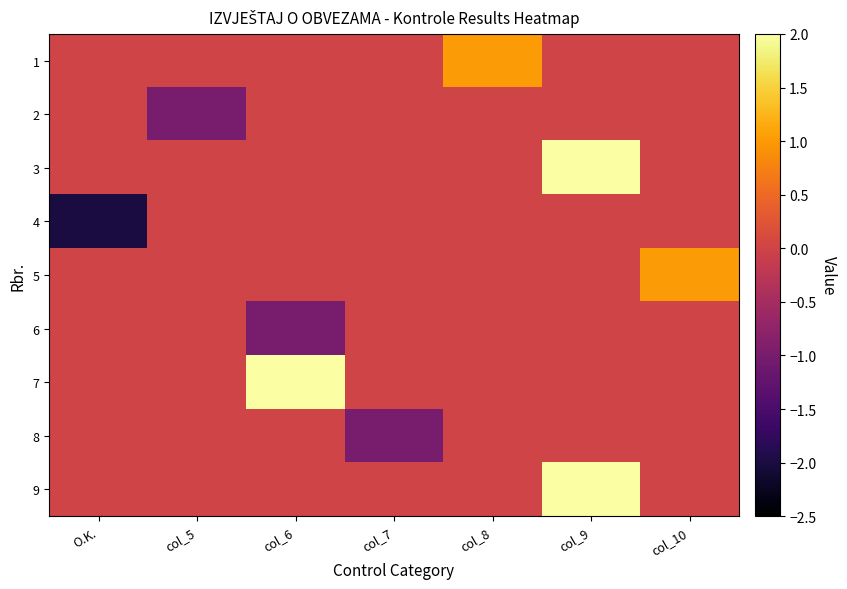

Reading left to right, what are all the values shown in this chart?

1: O.K.=0	col_5=0	col_6=0	col_7=0	col_8=1	col_9=0	col_10=0
2: O.K.=0	col_5=-1	col_6=0	col_7=0	col_8=0	col_9=0	col_10=0
3: O.K.=0	col_5=0	col_6=0	col_7=0	col_8=0	col_9=2	col_10=0
4: O.K.=-2	col_5=0	col_6=0	col_7=0	col_8=0	col_9=0	col_10=0
5: O.K.=0	col_5=0	col_6=0	col_7=0	col_8=0	col_9=0	col_10=1
6: O.K.=0	col_5=0	col_6=-1	col_7=0	col_8=0	col_9=0	col_10=0
7: O.K.=0	col_5=0	col_6=2	col_7=0	col_8=0	col_9=0	col_10=0
8: O.K.=0	col_5=0	col_6=0	col_7=-1	col_8=0	col_9=0	col_10=0
9: O.K.=0	col_5=0	col_6=0	col_7=0	col_8=0	col_9=2	col_10=0